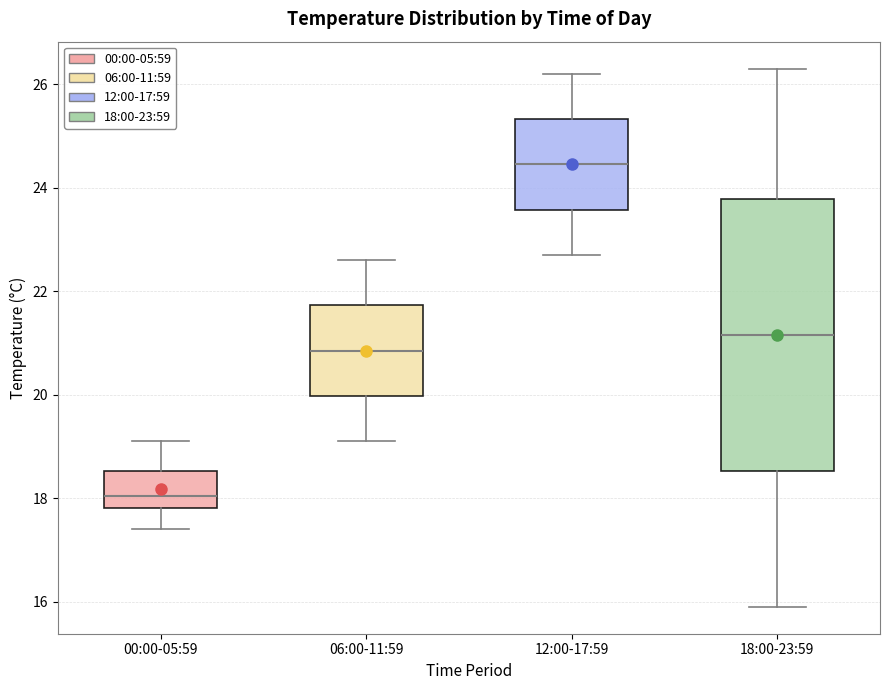

Which box is the tallest, from its lower edge to its upper edge?

18:00-23:59